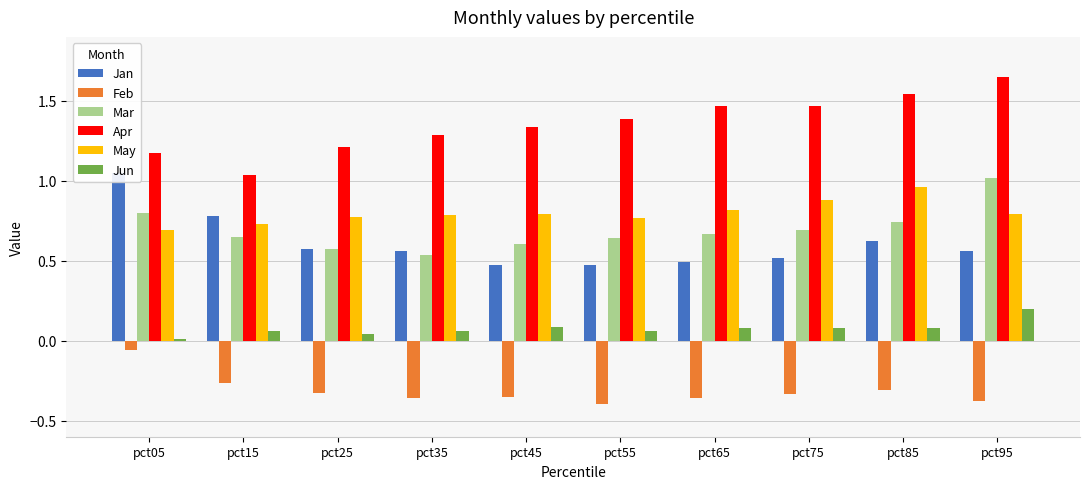

What is the difference between the highest and lowest values at pct35?

1.6